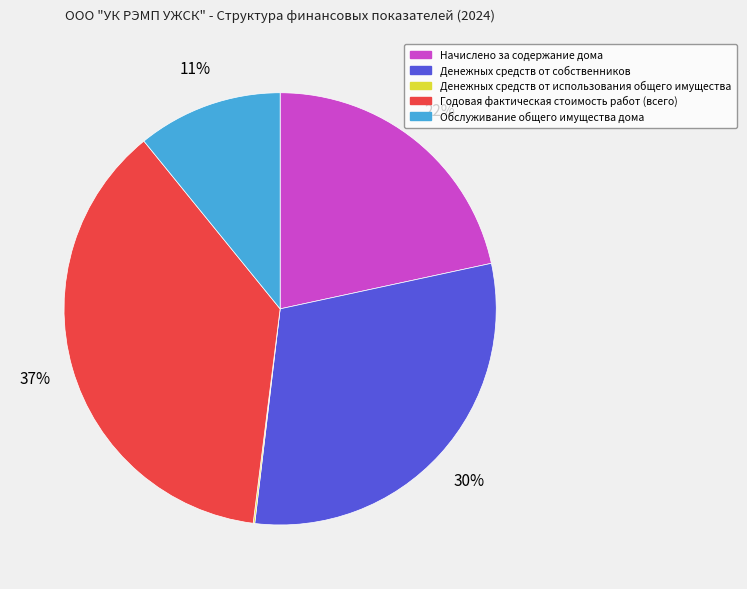

To the nearest percent, what percentage of the pie is Денежных средств от собственников?

30%